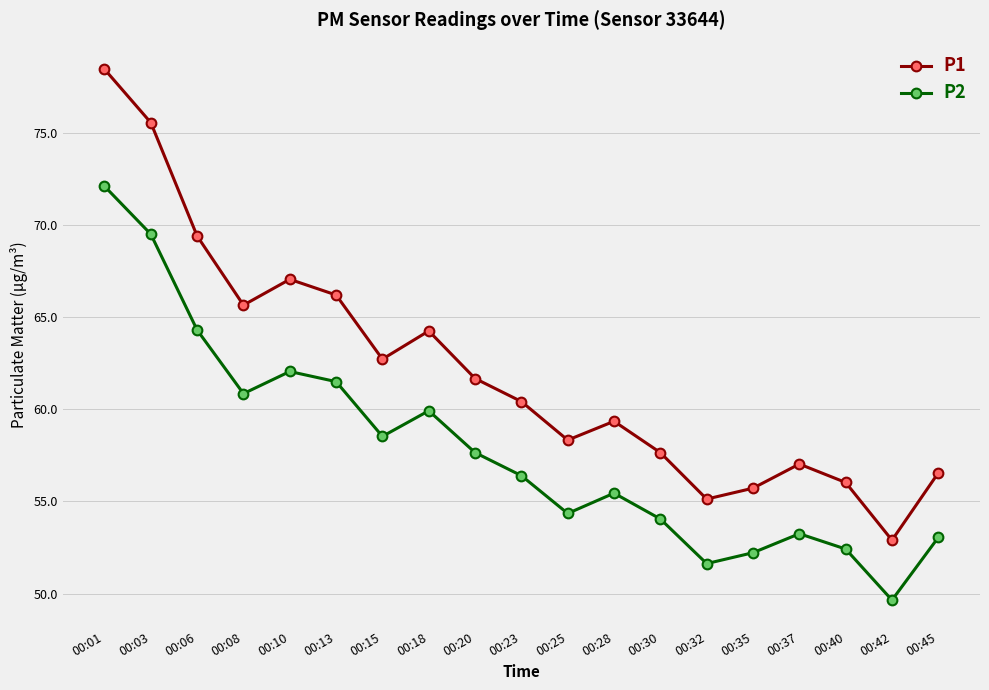

What are all the series names shown in the legend?

P1, P2